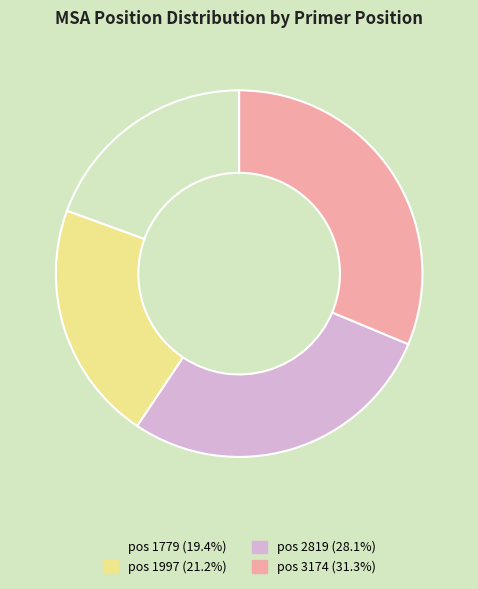

Is there any slice that represents more than half of the pie?

No